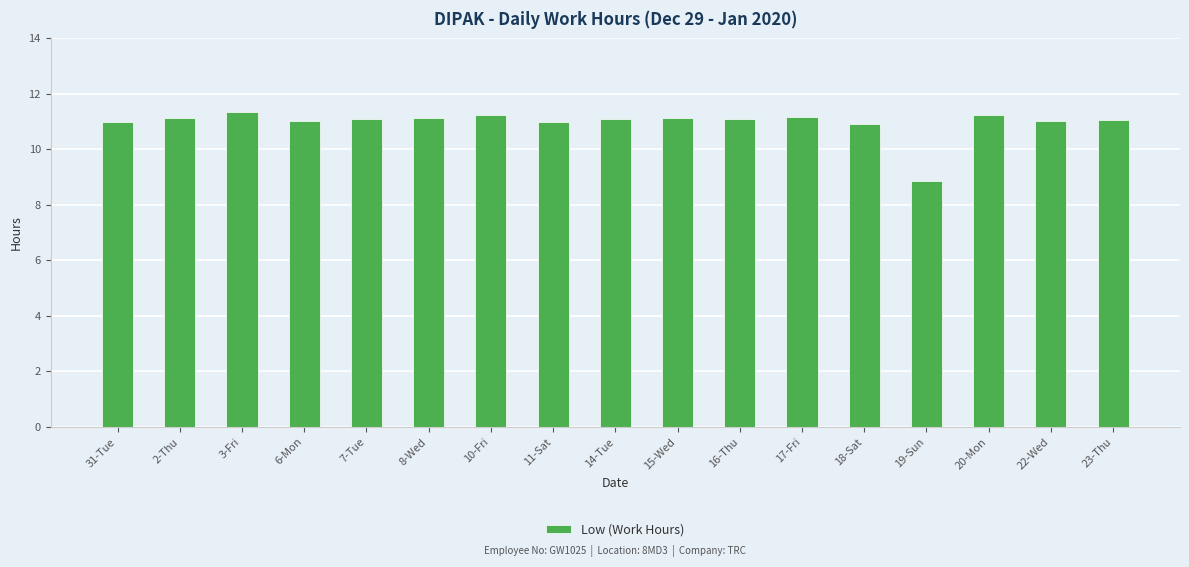

How many data points does each series have?

17